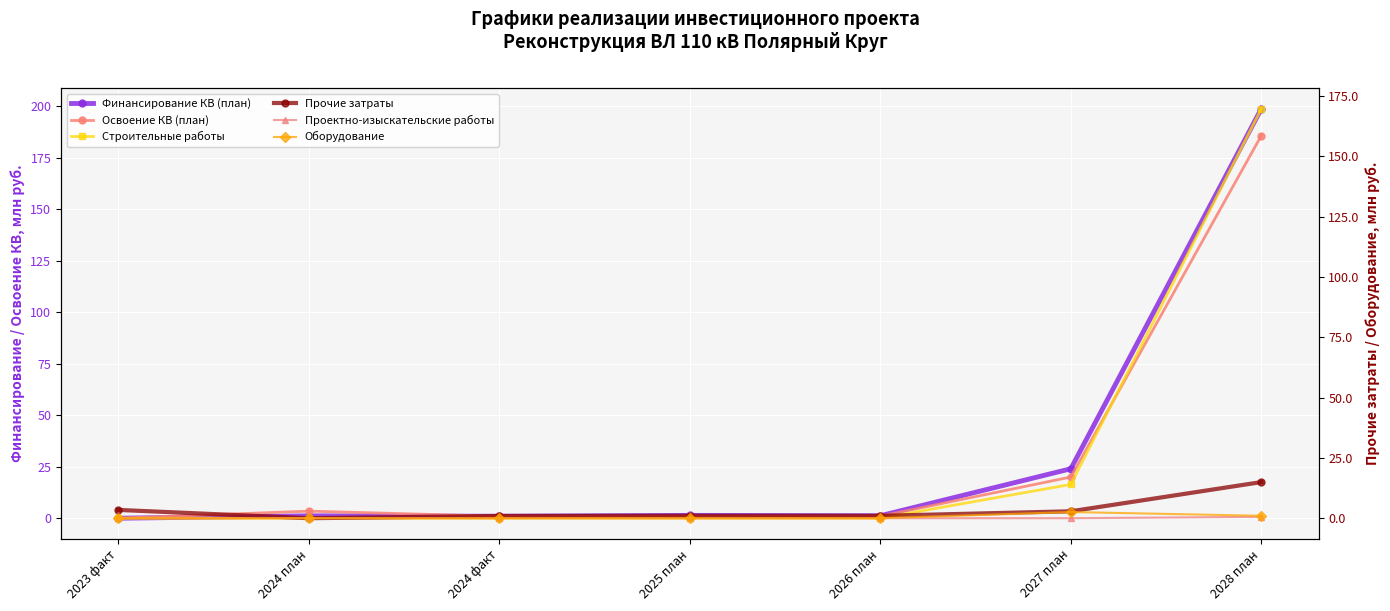

Is it true that Оборудование equals 0.6 at 2027 план?

False